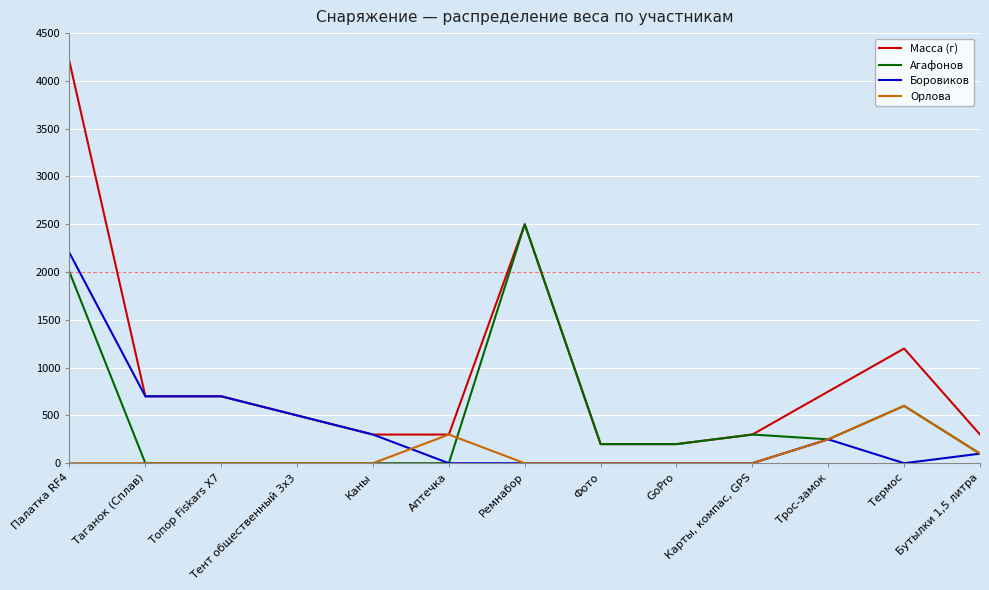

True or false: Орлова has a value of 0 at Палатка RF4.

True